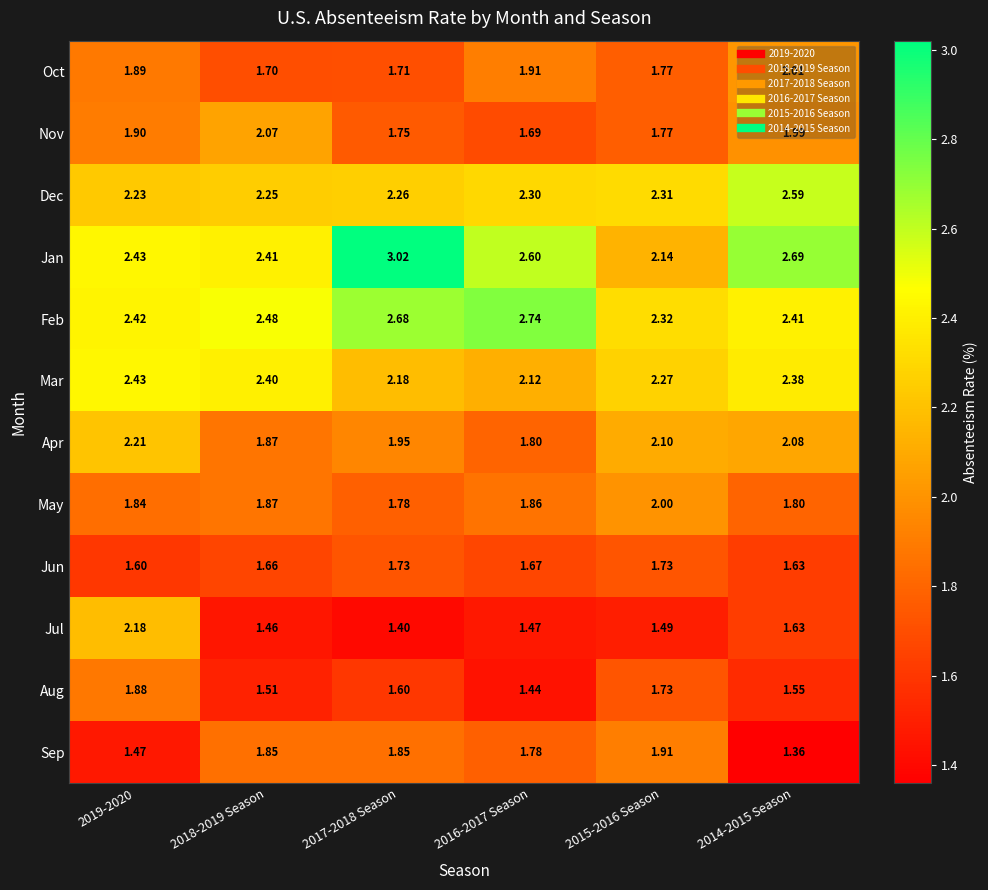

What is the difference between the highest and lowest values at 2015-2016 Season?

0.8